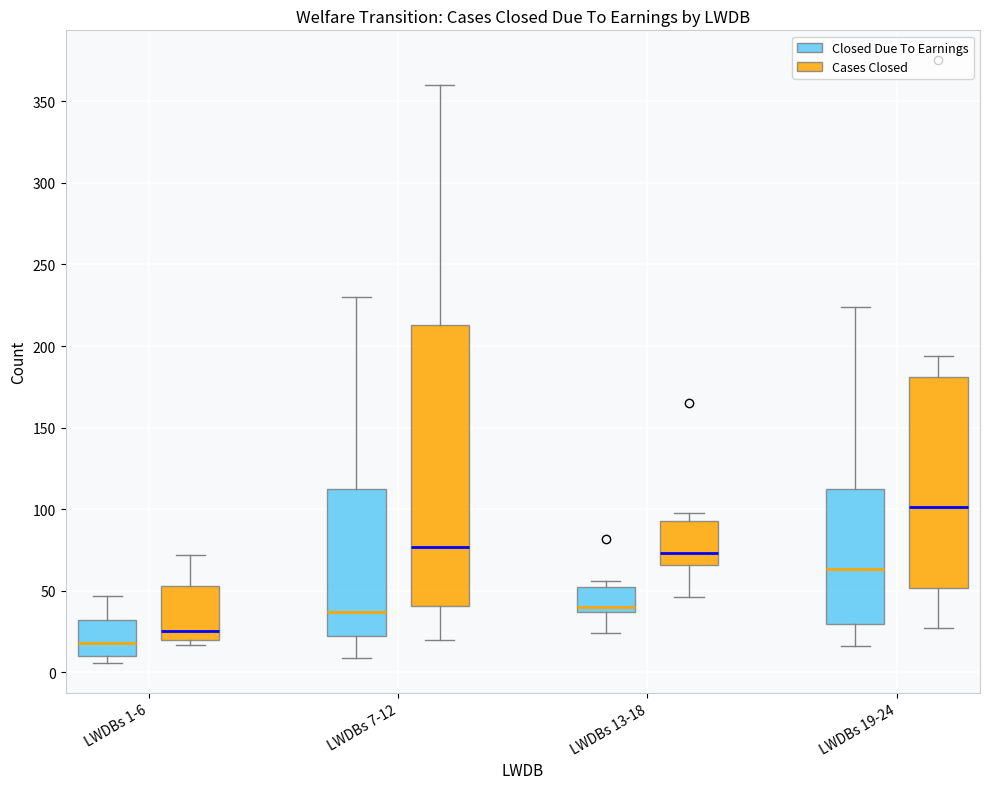

Where does the median line of the box for LWDBs 1-6 (Closed Due To Earnings) sit on the y-axis? The values are not printed on the chart, so give them approximately, as read against the axis.

20